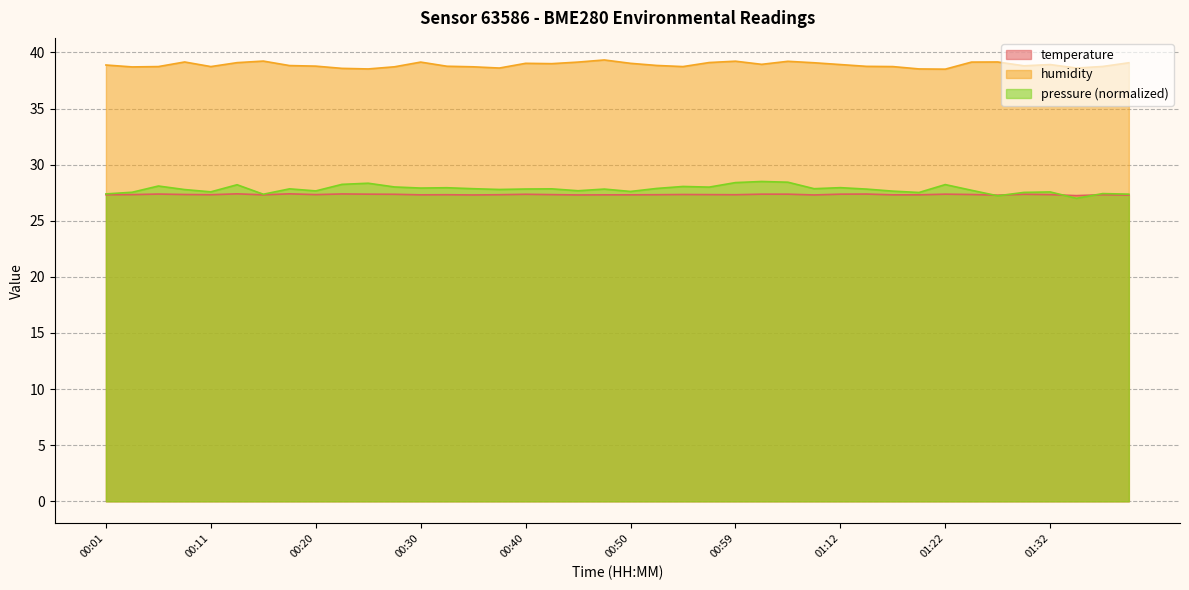

What position from the left is 01:20?

32